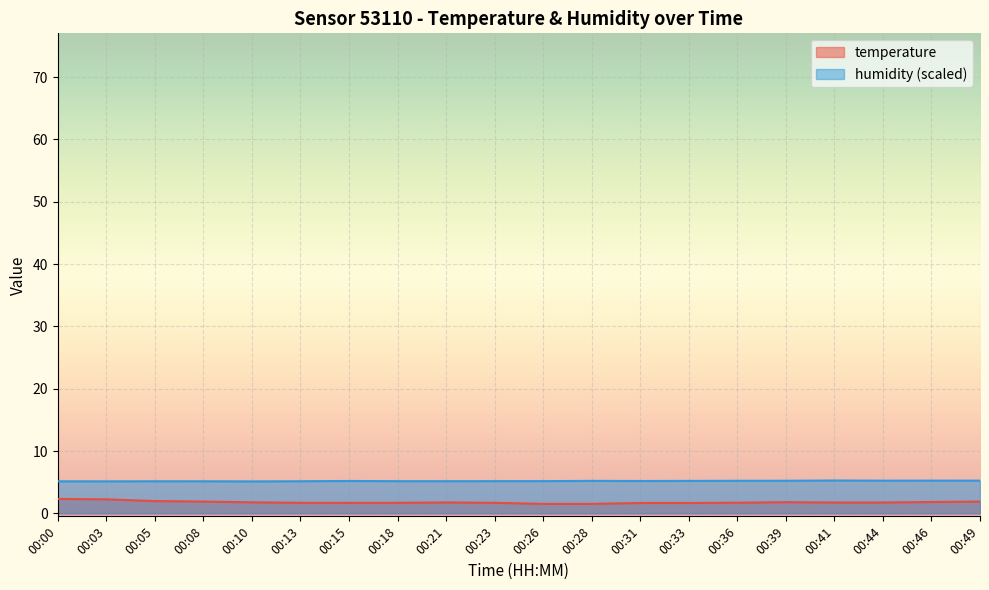

Is the value of temperature at 00:00 greater than the value of humidity at 00:28?

No